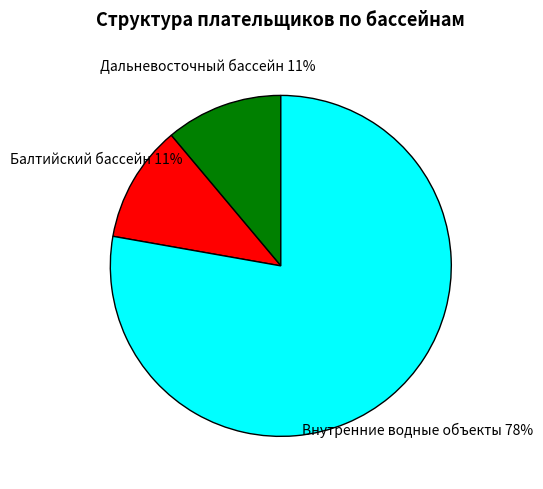

To the nearest percent, what portion does Дальневосточный бассейн represent?

11%